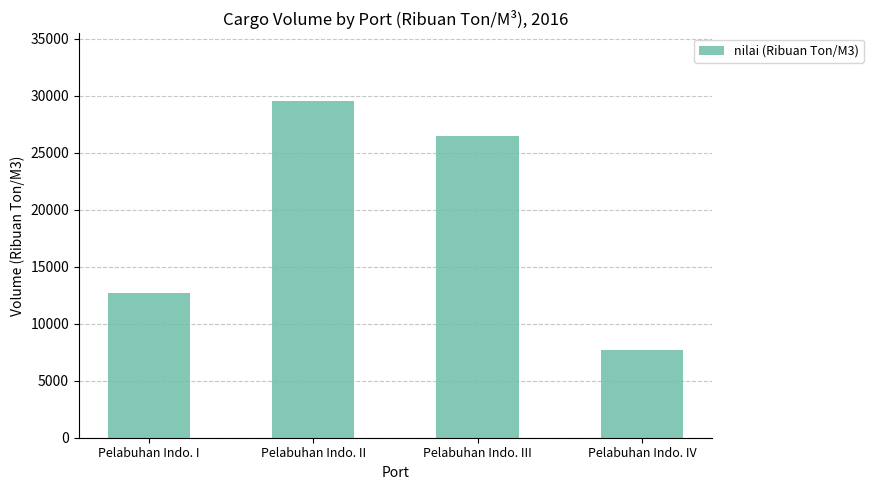

How many data points does each series have?

4